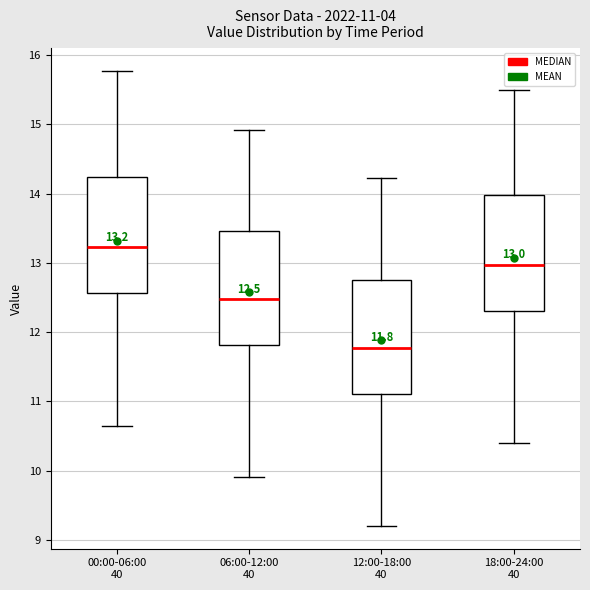

Which box's median line is the highest?

00:00-06:00 40